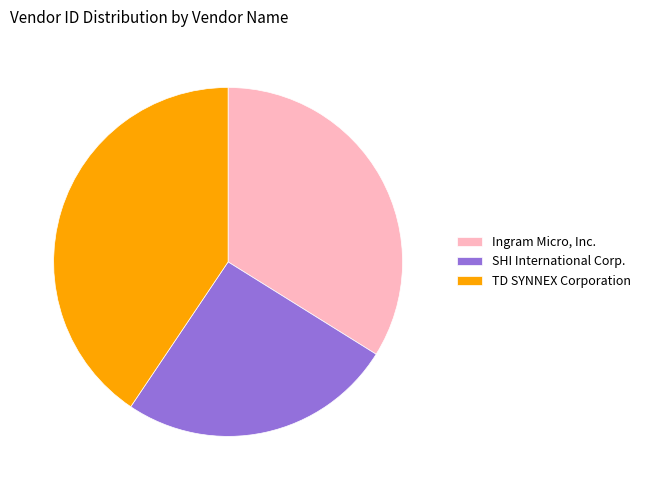

Is Ingram Micro, Inc. the majority of the pie?

No